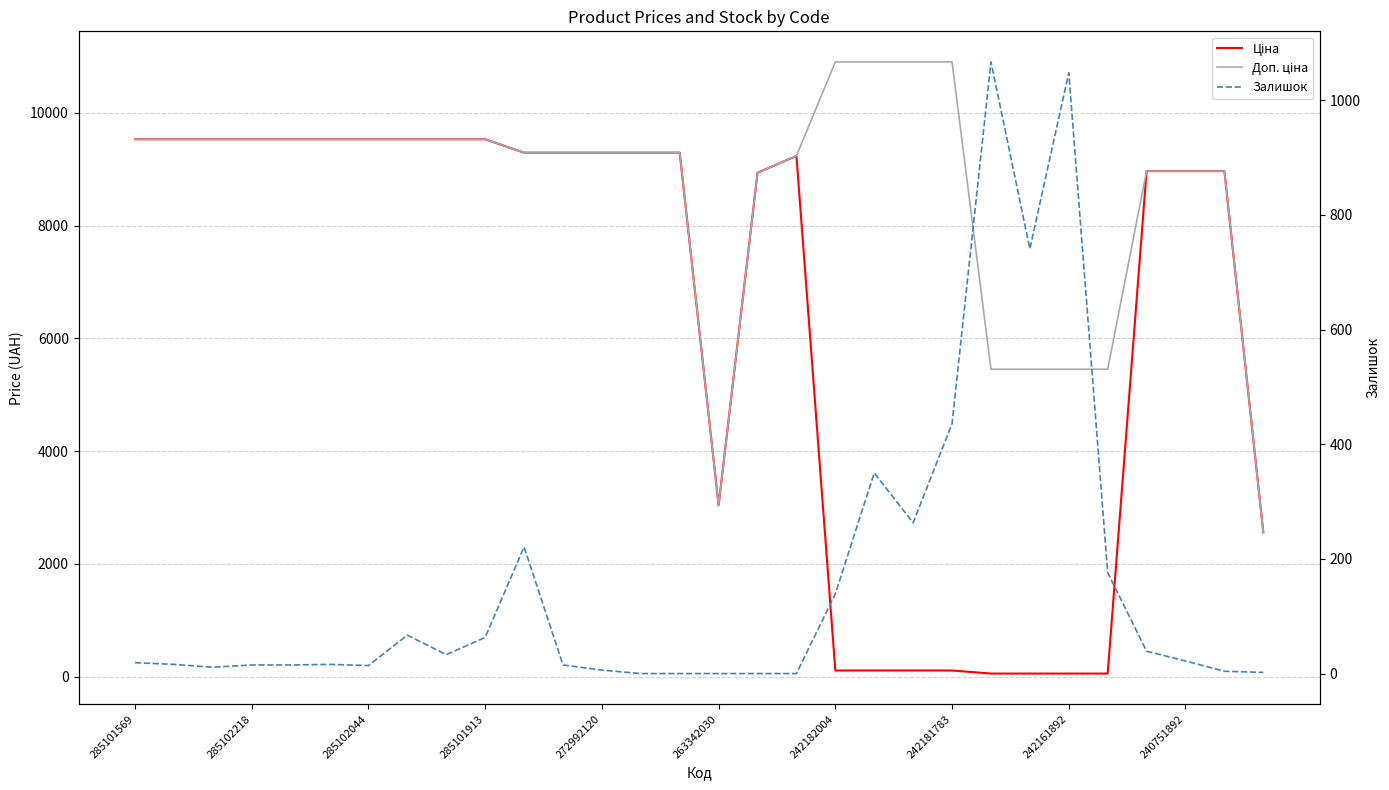

Rank the series by their average value, from highest to lowest.

Доп. ціна, Ціна, Залишок